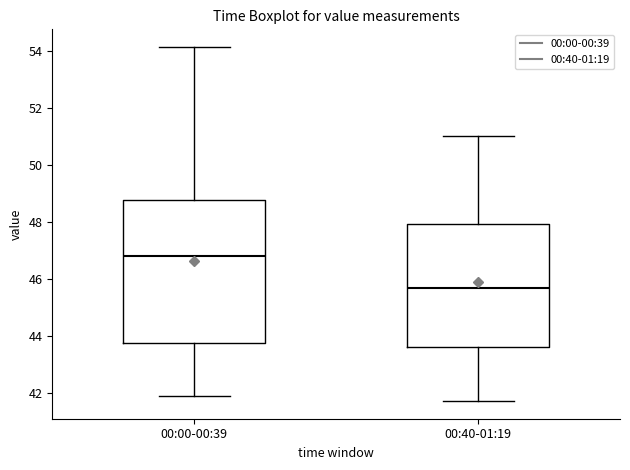

Reading left to right, transcribe this box plot: for each box, give where its median line is, the range the box spans, and where its two whiskers end, as read against the y-axis. The values are not printed on the chart, so give them approximately, as read against the axis.

00:00-00:39: median 46.8, box 43.8 to 48.8, whiskers 41.8 to 54.2
00:40-01:19: median 45.6, box 43.6 to 48.0, whiskers 41.8 to 51.0